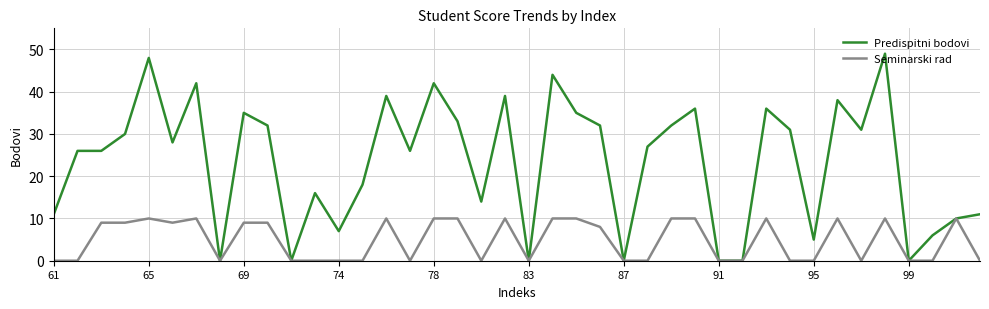

Rank the series by their average value, from highest to lowest.

Predispitni bodovi, Seminarski rad